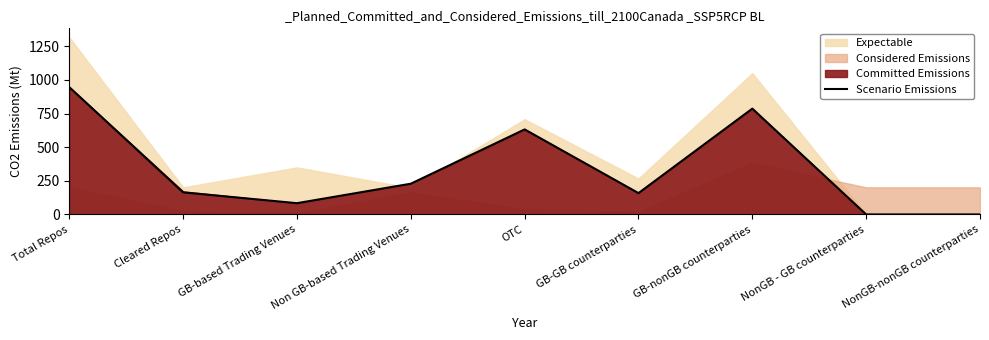

How many points are higher than both their immediate neighbors (excluding endpoints)?

2